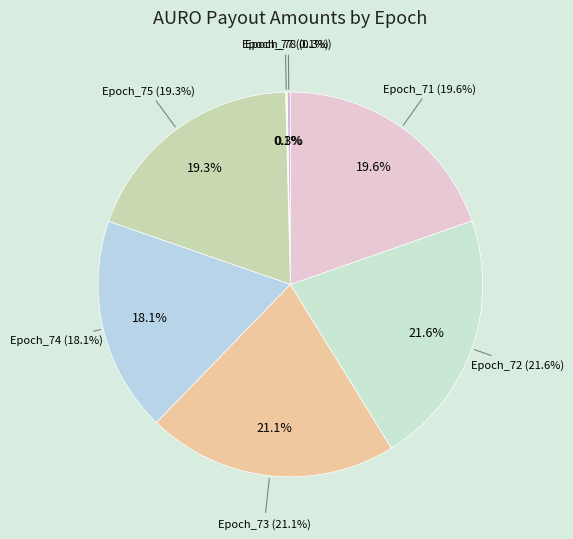

What is the change in value from Epoch_77 to Epoch_72?

+0.7